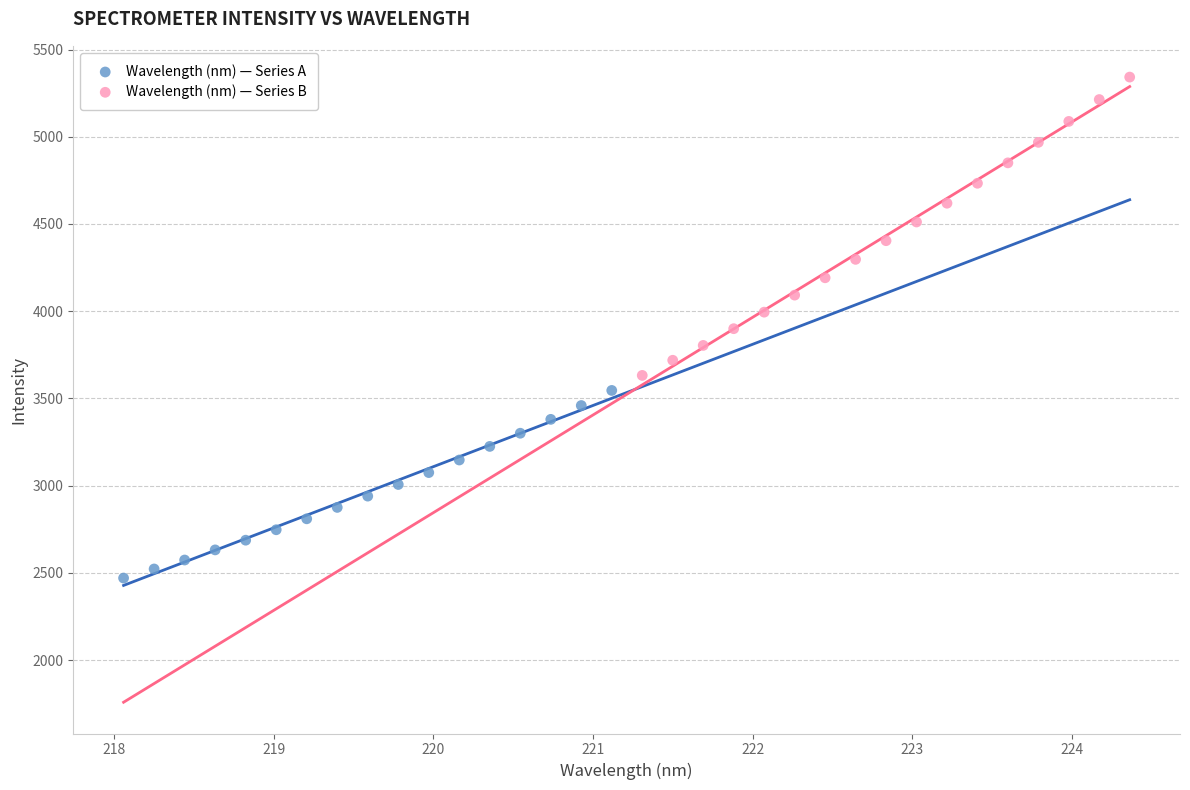

Which series has the largest Y range (max minus min)?

Wavelength (nm) — Series B